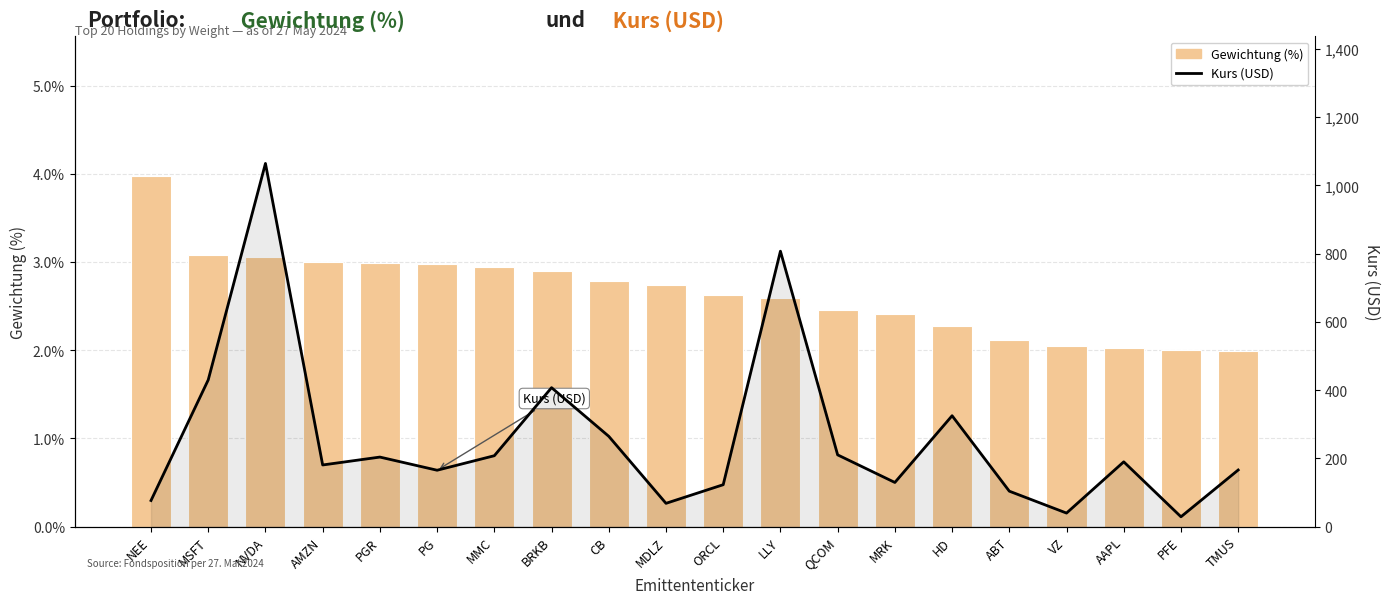

True or false: Kurs (USD) has a value of 28.9 at PFE.

True